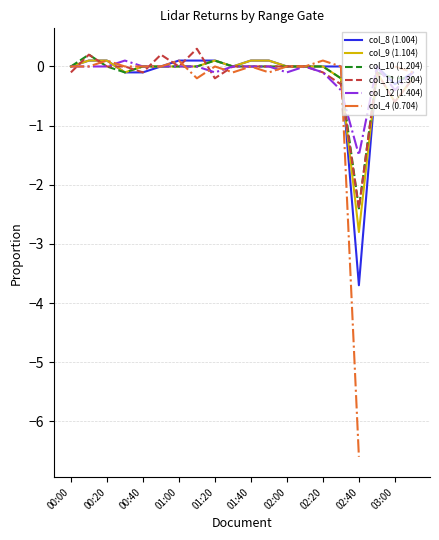

True or false: col_10 (1.204) and col_4 (0.704) cross at least once.

True